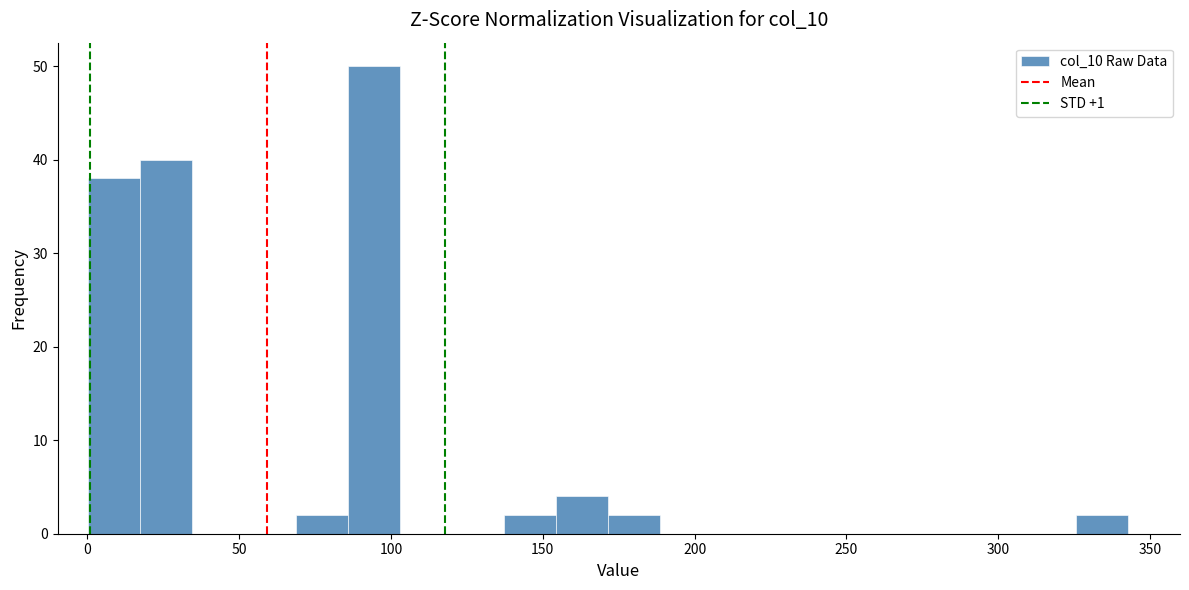

Around what value on the x-axis is the tallest bar? Give the approximate position of its centre, as read against the axis.

95